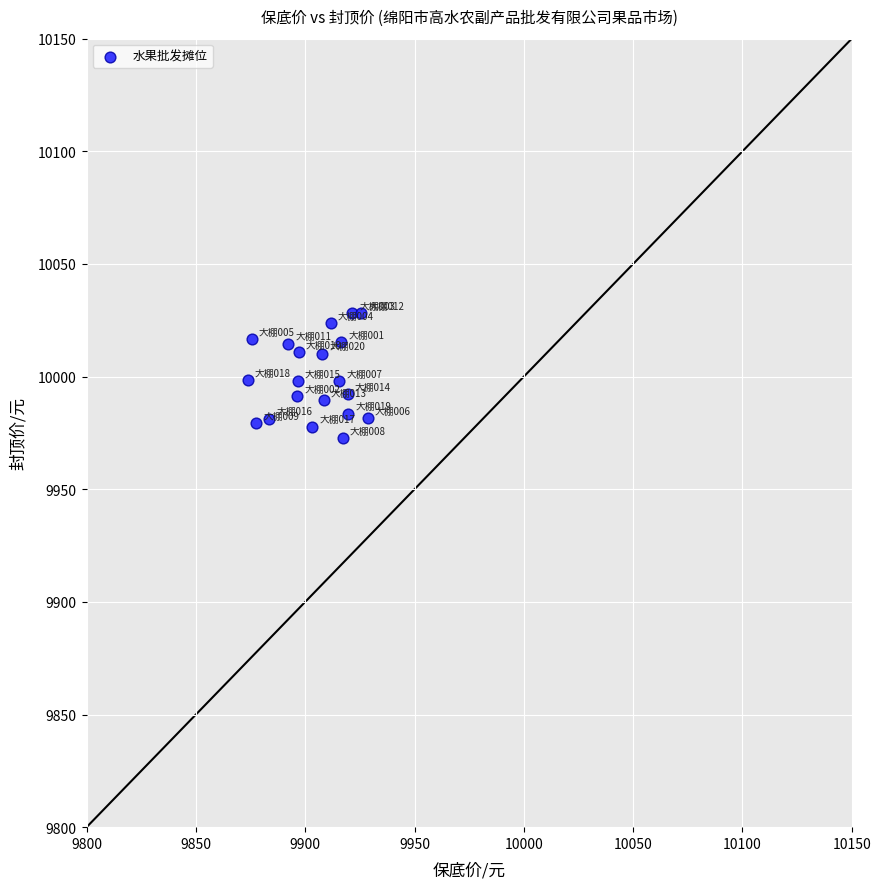

What is the range of X values (max minus min)?

54.7